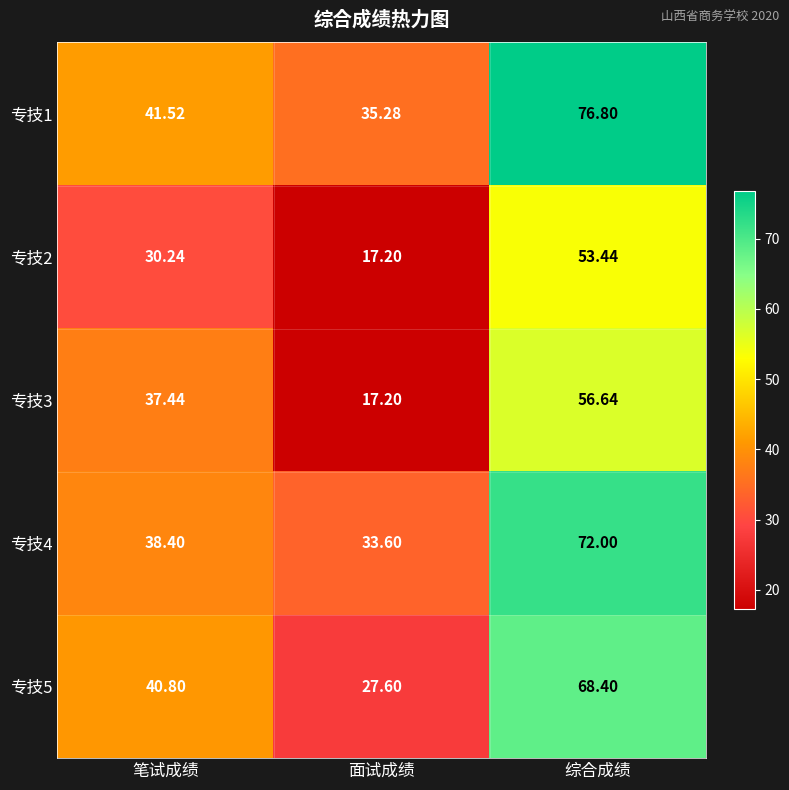

Rank the categories by 专技1 value from highest to lowest.

综合成绩, 笔试成绩, 面试成绩